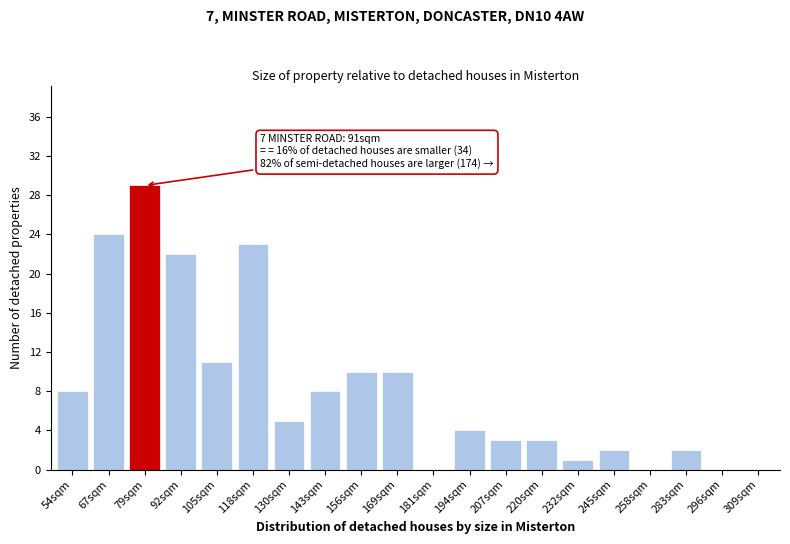

Reading left to right, list all the values displayed in this chart.

54sqm=8	67sqm=24	79sqm=29	92sqm=22	105sqm=11	118sqm=23	130sqm=5	143sqm=8	156sqm=10	169sqm=10	181sqm=0	194sqm=4	207sqm=3	220sqm=3	232sqm=1	245sqm=2	258sqm=0	283sqm=2	296sqm=0	309sqm=0